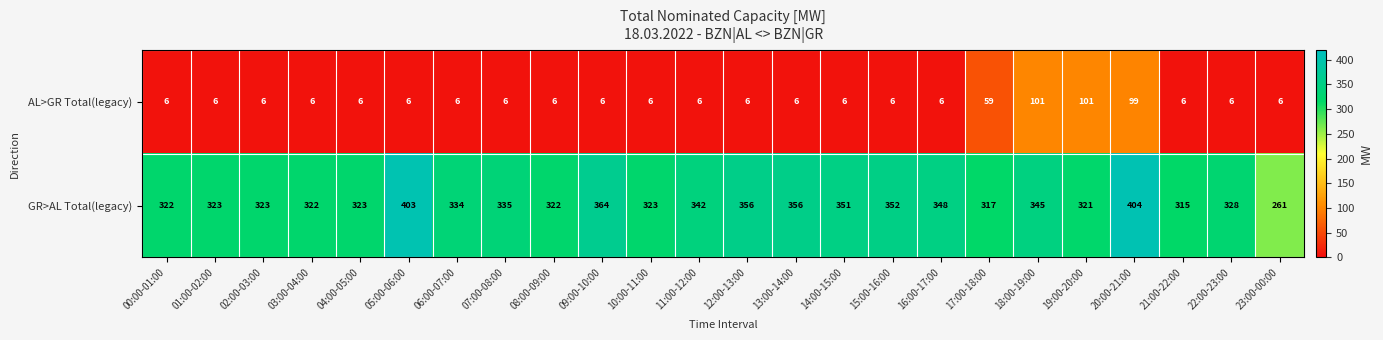

How many categories are shown in the chart?

24